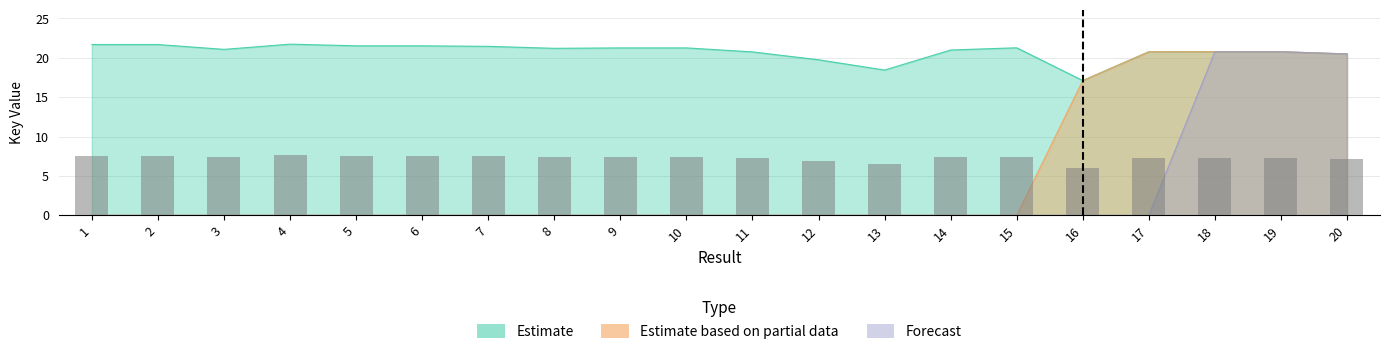

Are the bars horizontal?

No